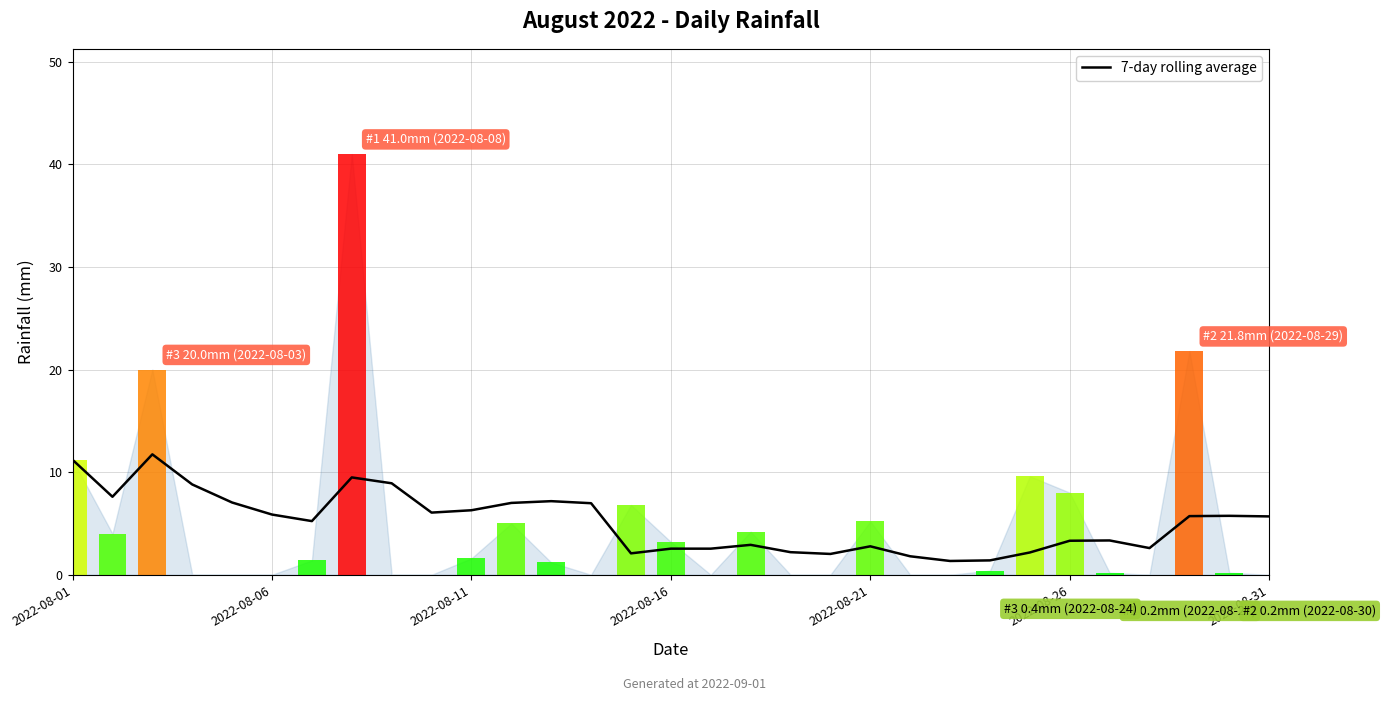

Is it true that the value at 2022-08-11 is 6.3?

True